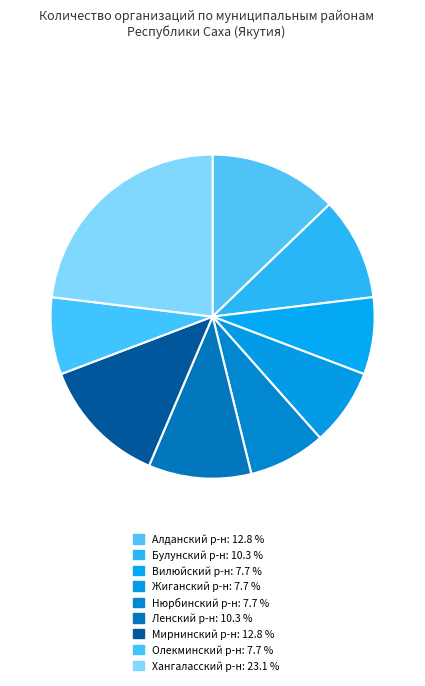

How many segments does this pie chart have?

9